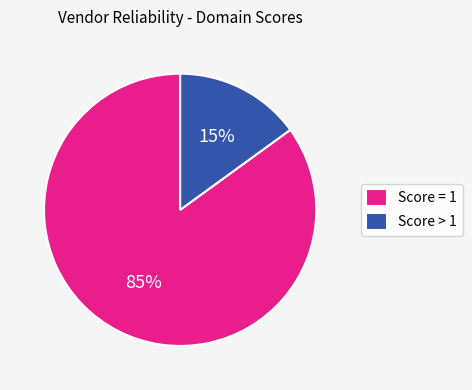

Which has a higher value, Score = 1 or Score > 1?

Score = 1